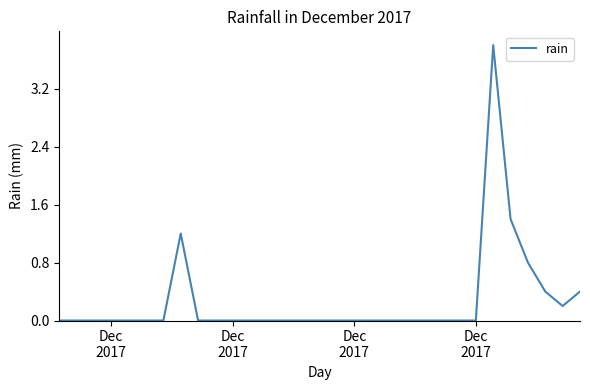

What is the greatest value displayed?

3.8